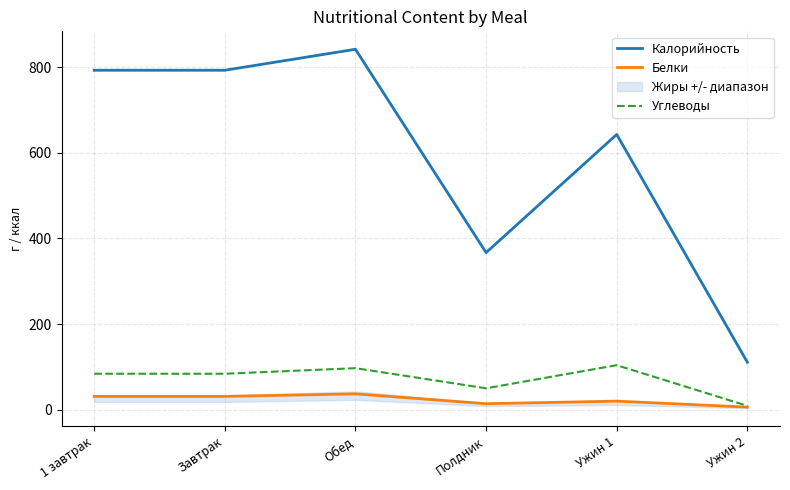

Does the chart have visible grid lines?

Yes